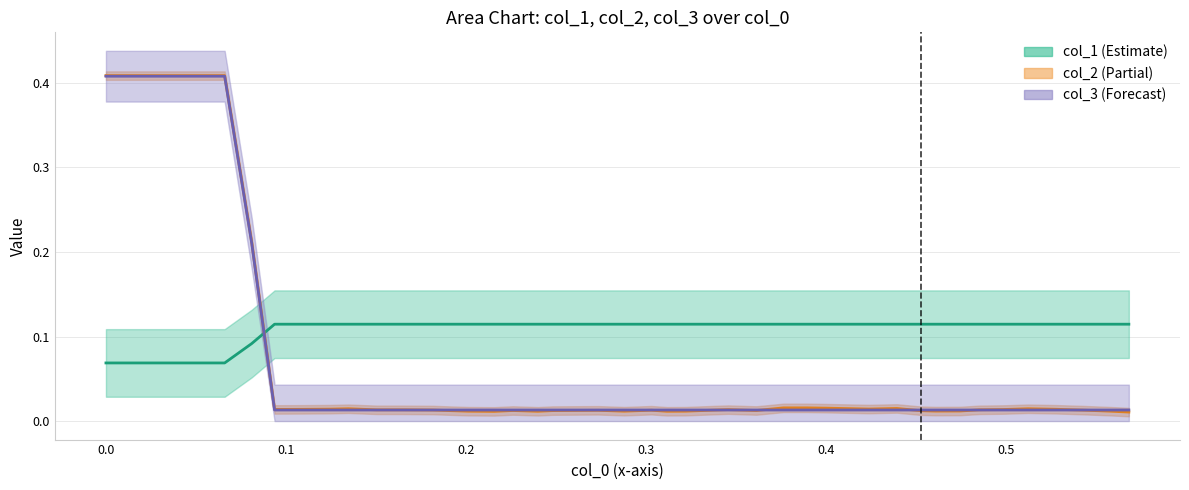

What position from the left is 28?

29